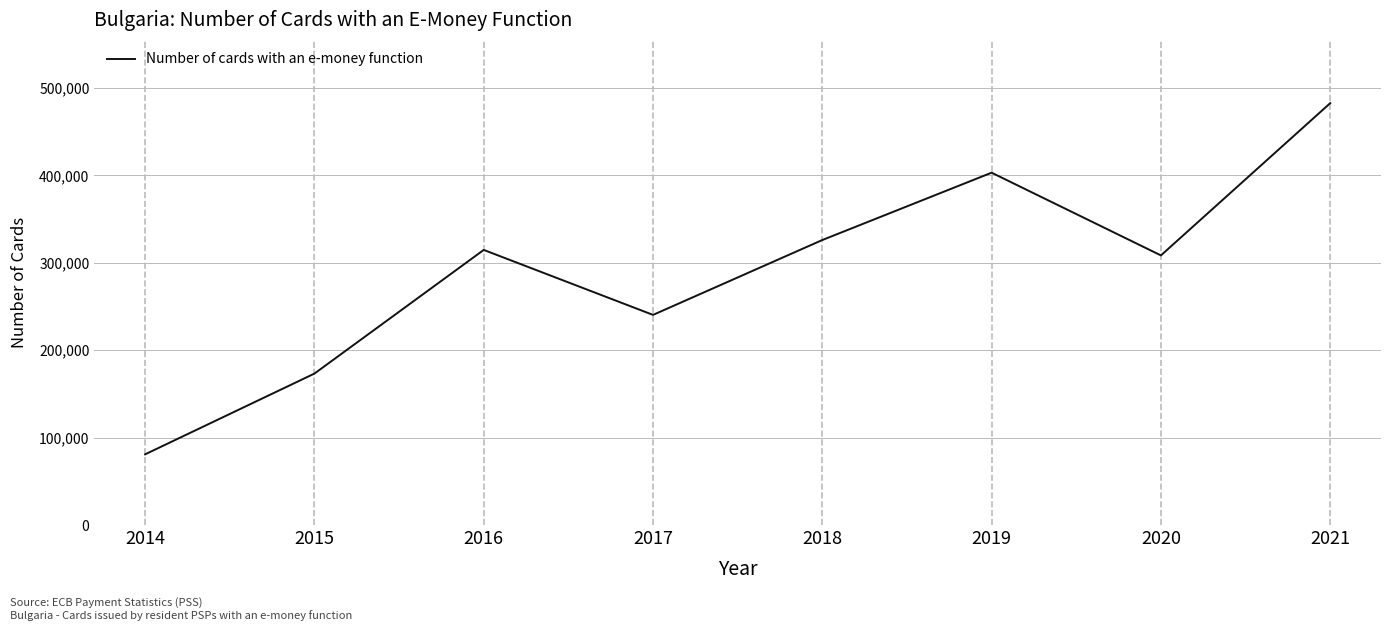

True or false: the data has more than 1 interior local peaks.

True